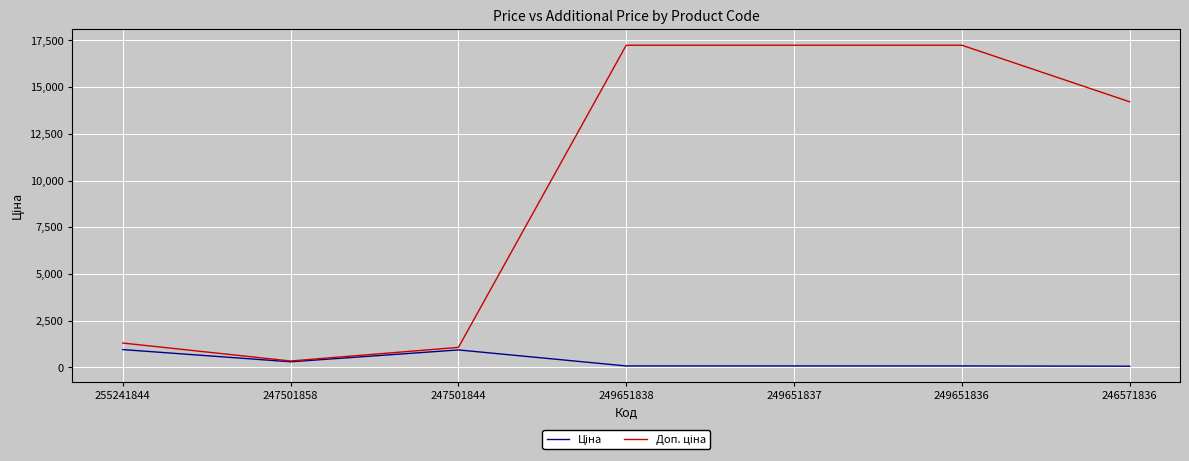

True or false: Ціна and Доп. ціна cross at least once.

False